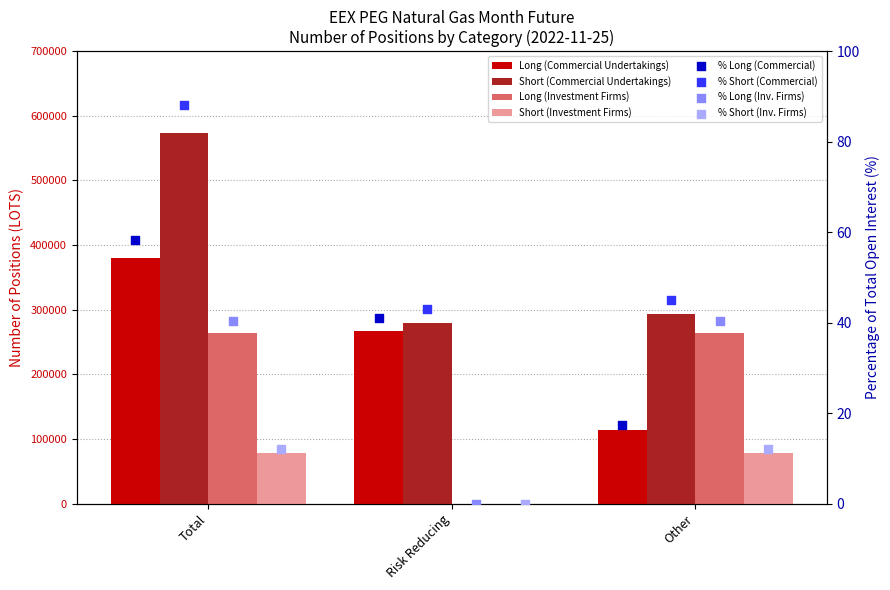

At which category is the sum across all series the highest?

Total